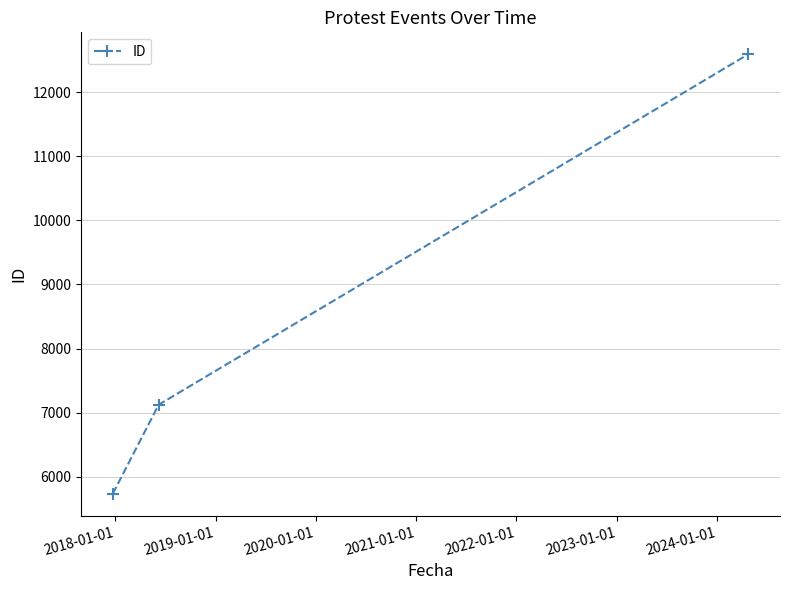

What is the difference between the maximum and minimum values?

6857